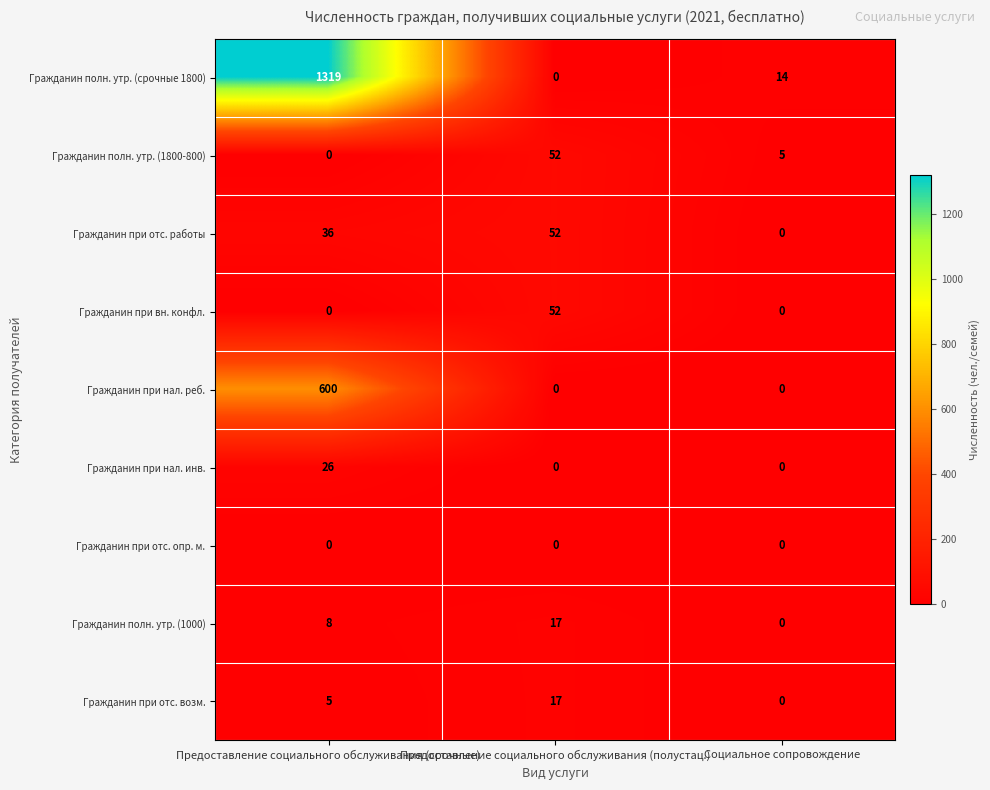

What is the greatest value displayed?

1319